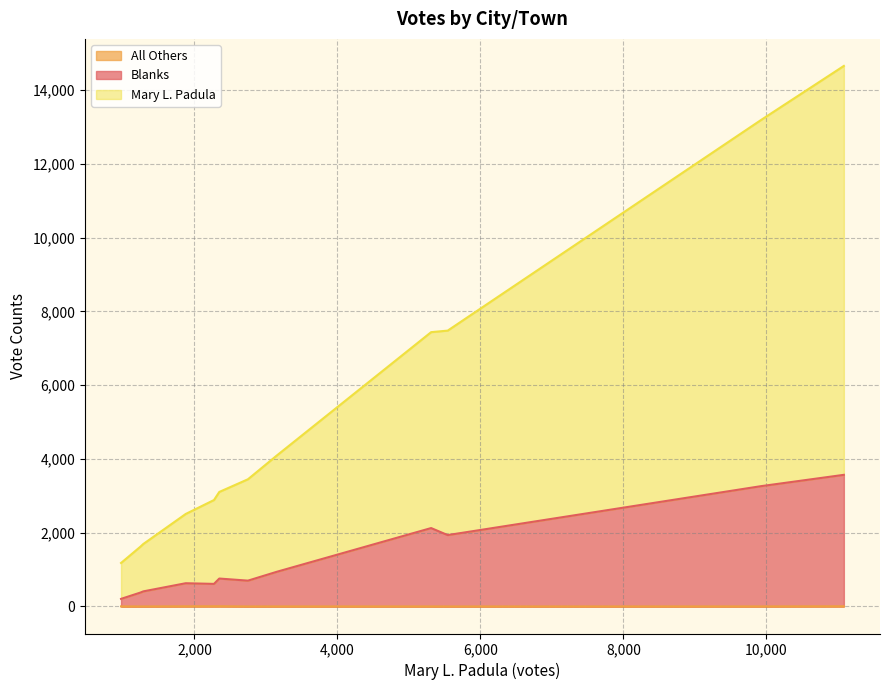

What is the highest value of the Blanks series?

3563